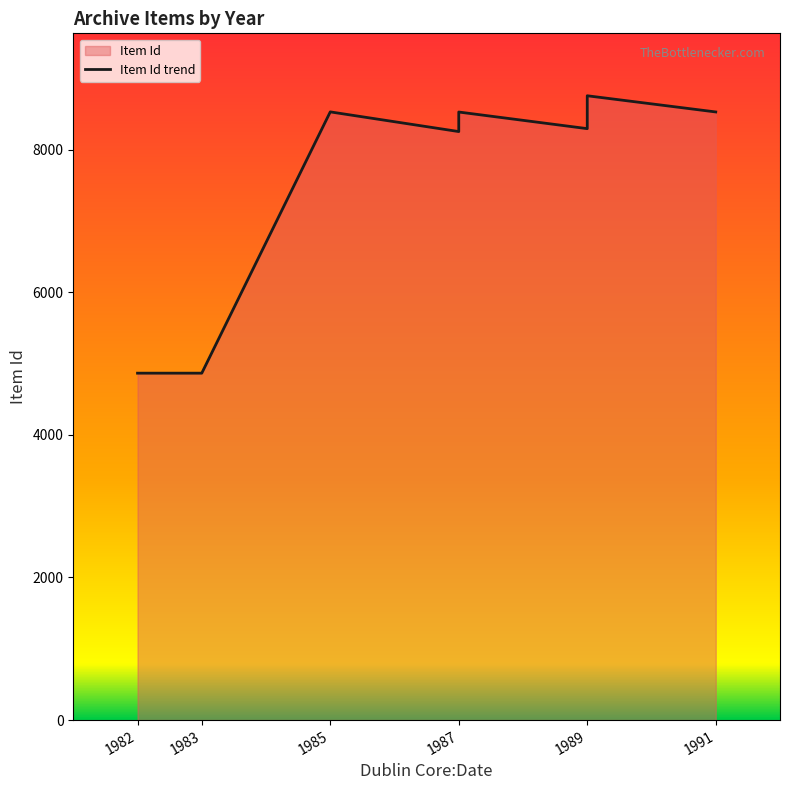

Reading left to right, list all the values displayed in this chart.

4865	4865	8529	8253	8527	8294	8755	8528